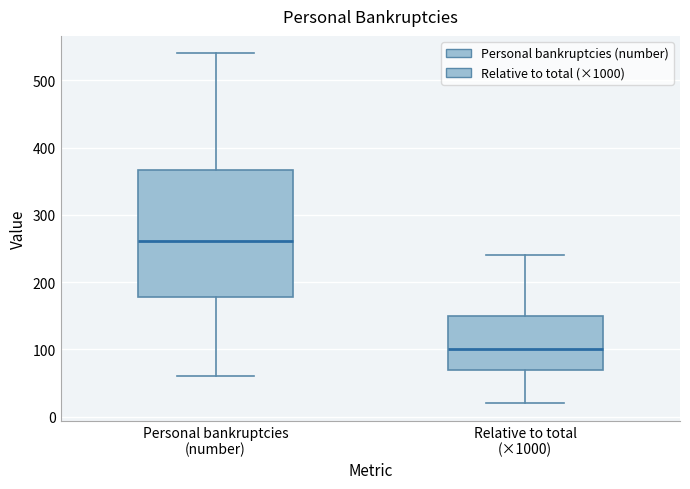

Which box has the lowest median line?

Relative to total (×1000)